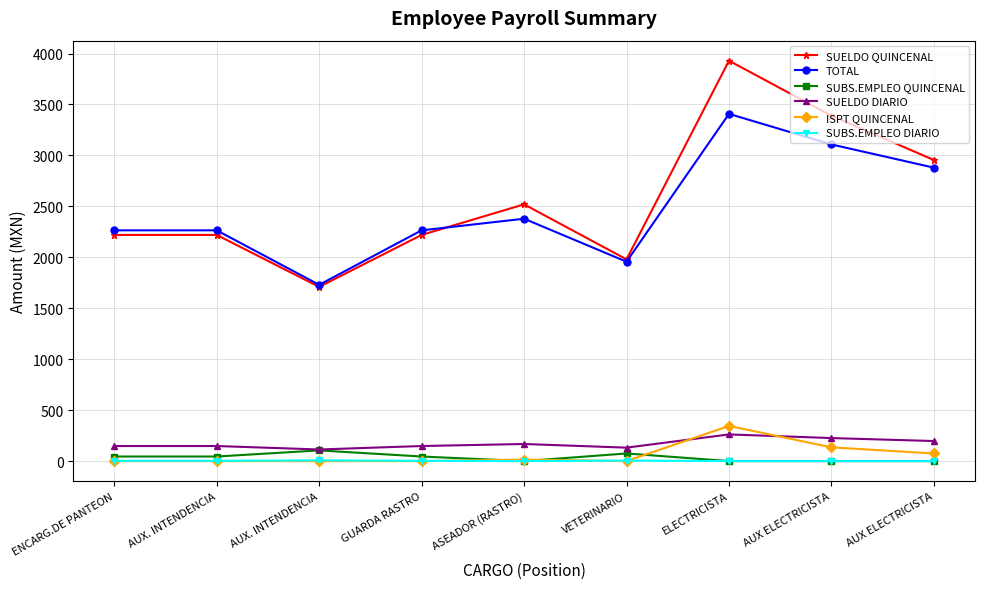

Which label corresponds to the smallest value in the chart?

ASEADOR (RASTRO)